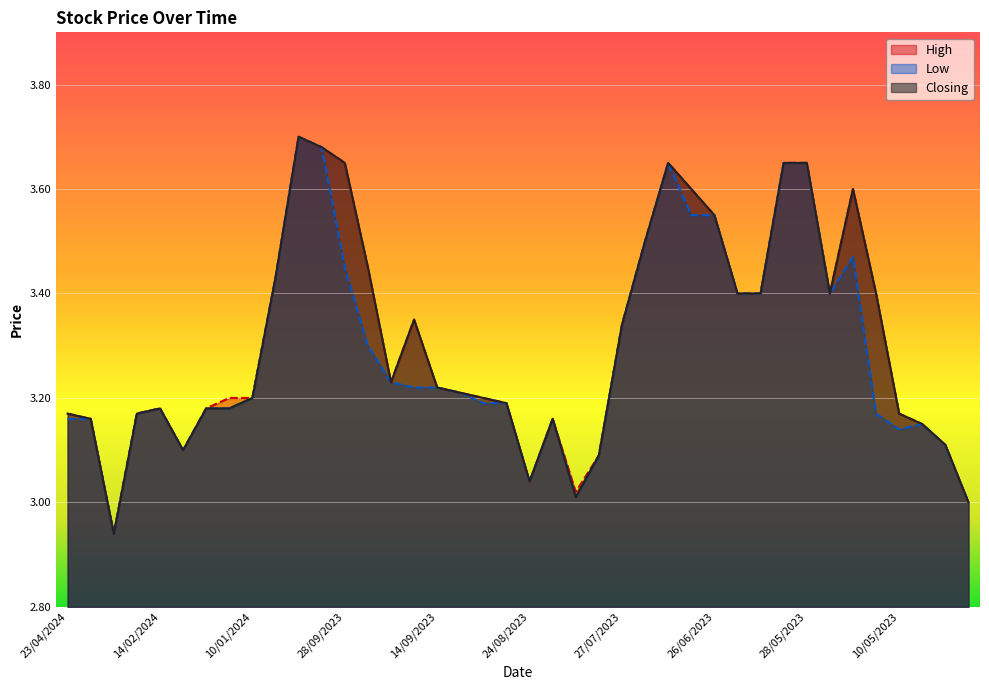

Which series has the widest spread of values?

High